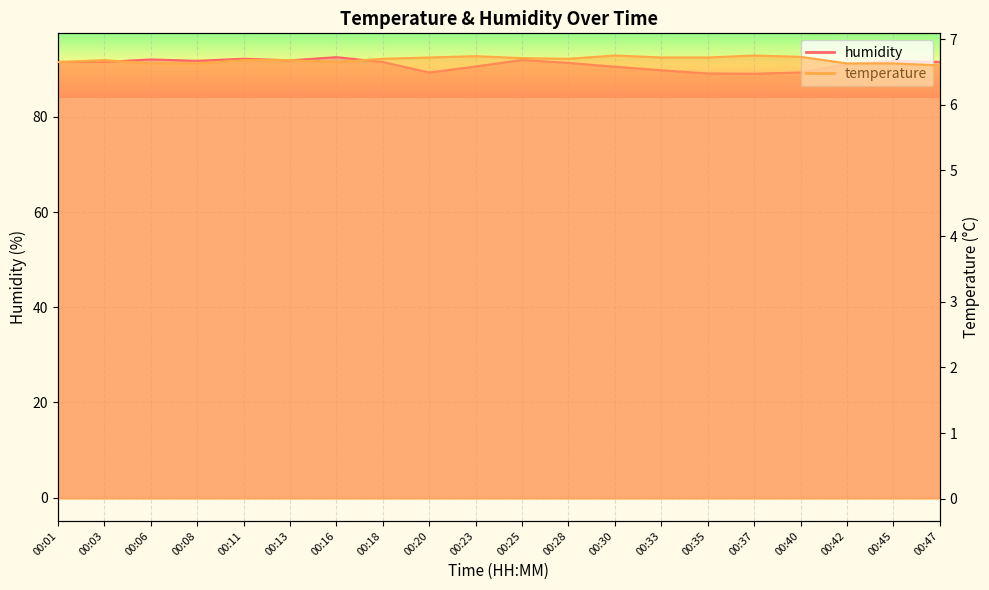

Read the temperature value at 00:37.

6.8